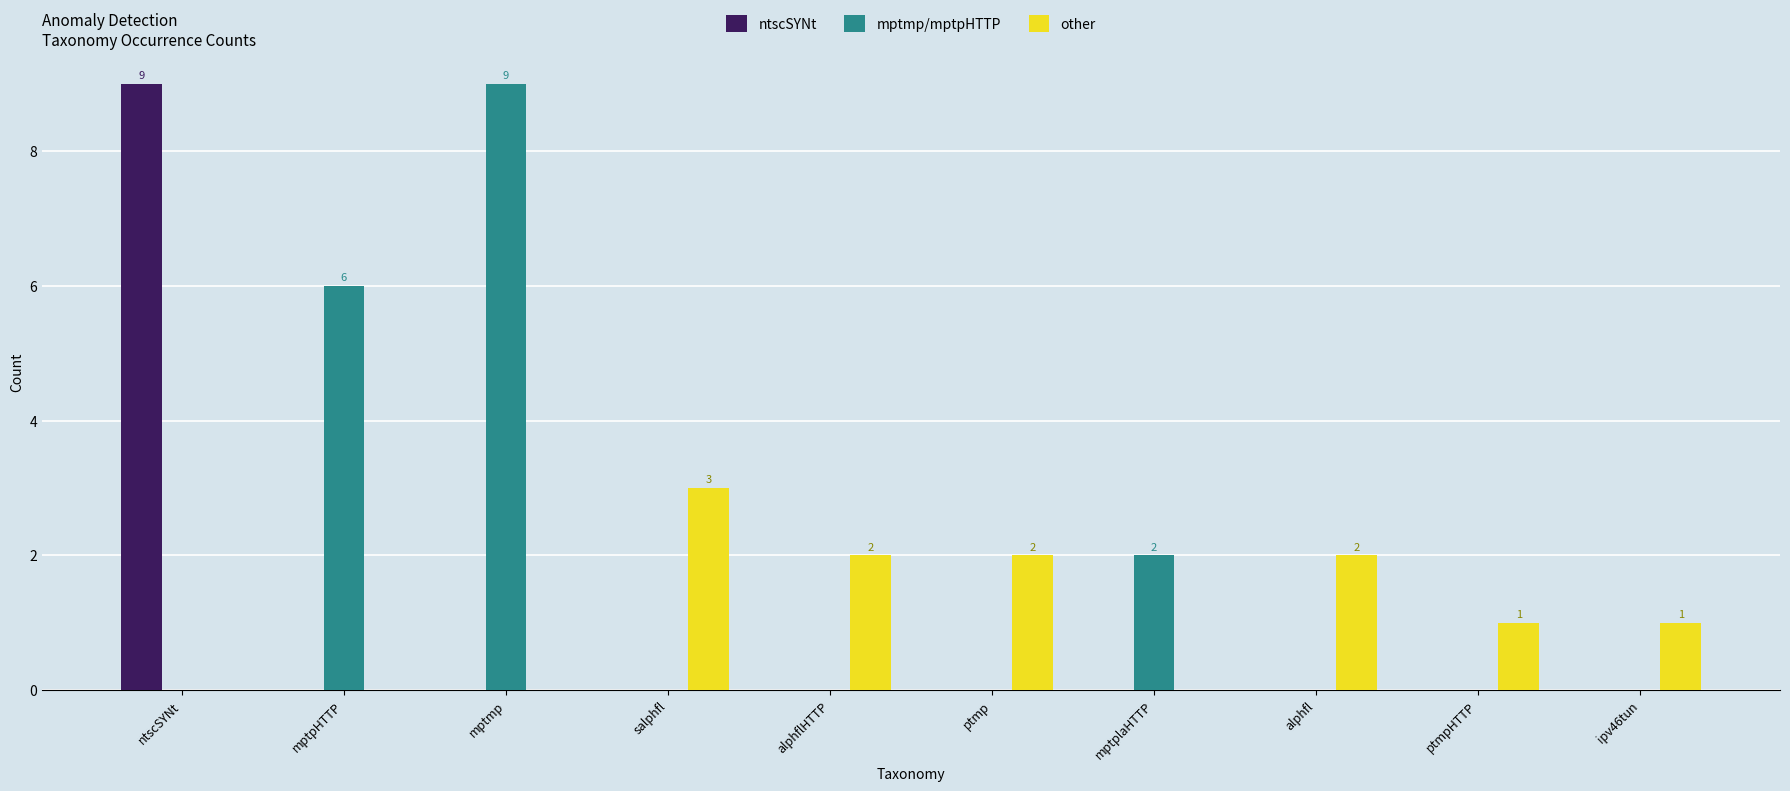

At which label does mptmp/mptpHTTP reach its peak?

mptmp